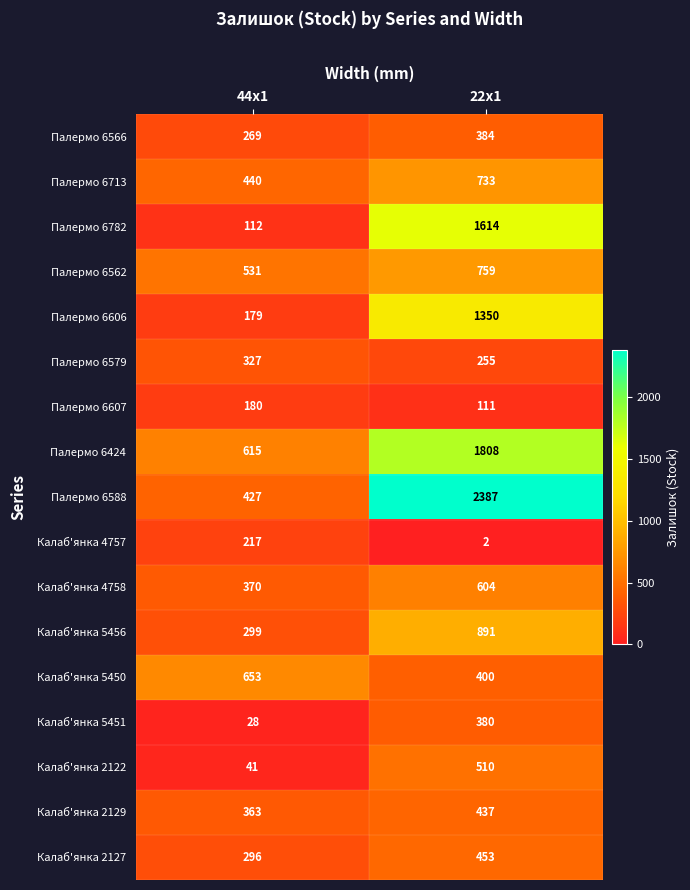

List the series in order of their peak value, lowest first.

Палермо 6607, Калаб'янка 4757, Палермо 6579, Калаб'янка 5451, Палермо 6566, Калаб'янка 2129, Калаб'янка 2127, Калаб'янка 2122, Калаб'янка 4758, Калаб'янка 5450, Палермо 6713, Палермо 6562, Калаб'янка 5456, Палермо 6606, Палермо 6782, Палермо 6424, Палермо 6588